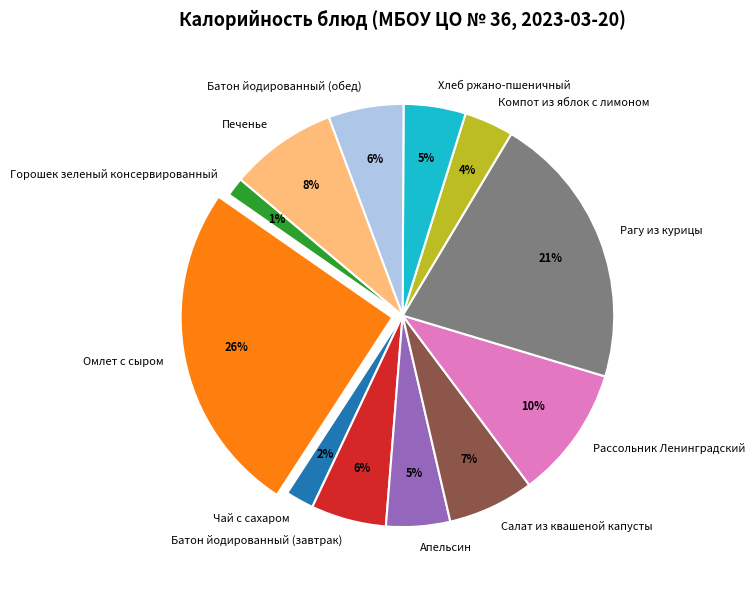

Is there any slice that represents more than half of the pie?

No